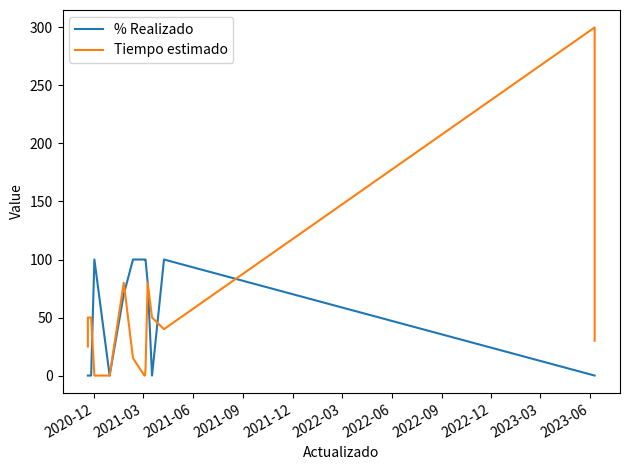

What position from the left is 2020-12?

4